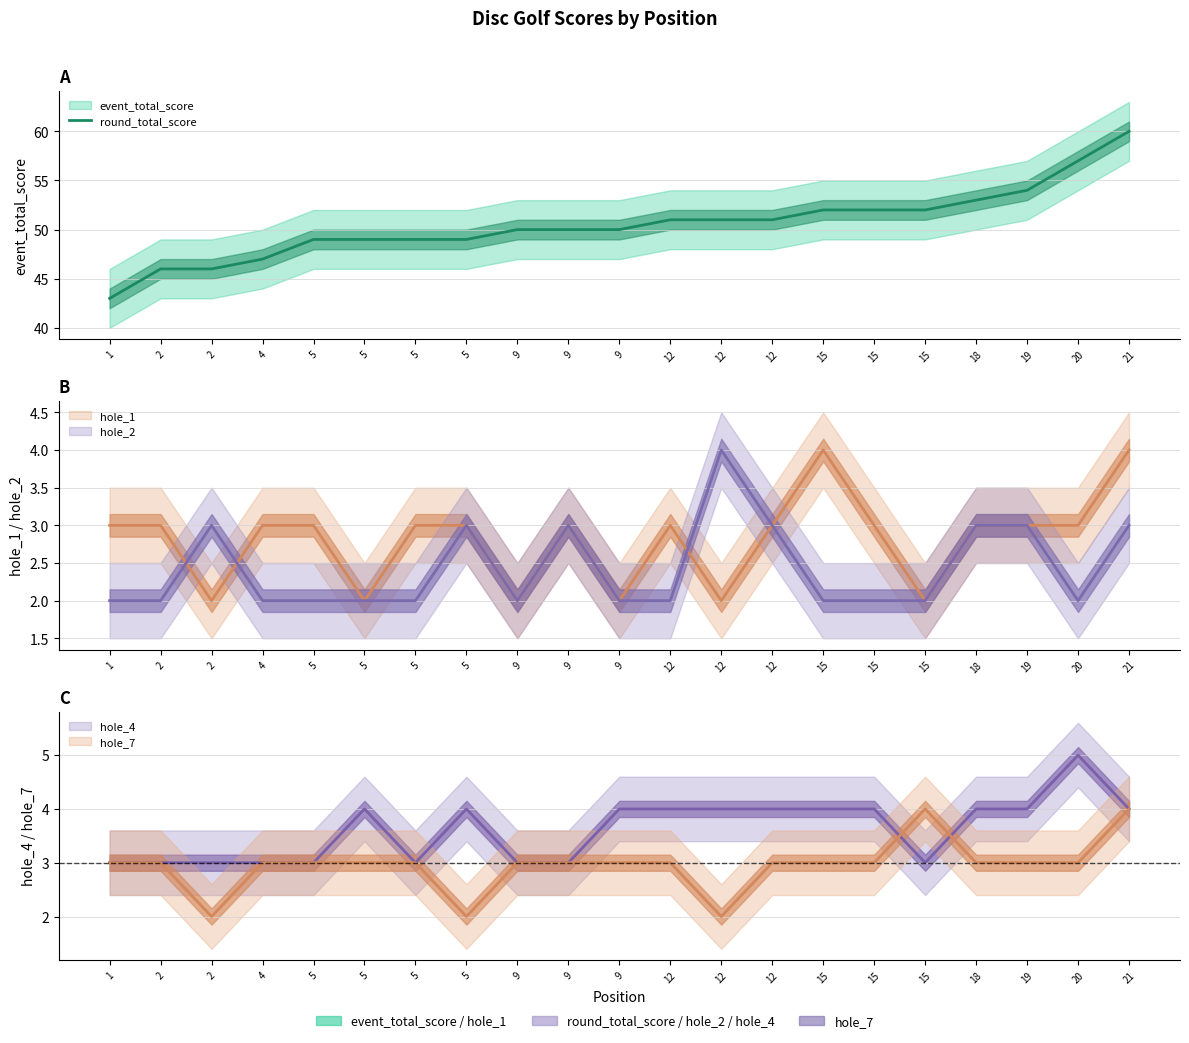

True or false: the data shows 52 at 15.

True